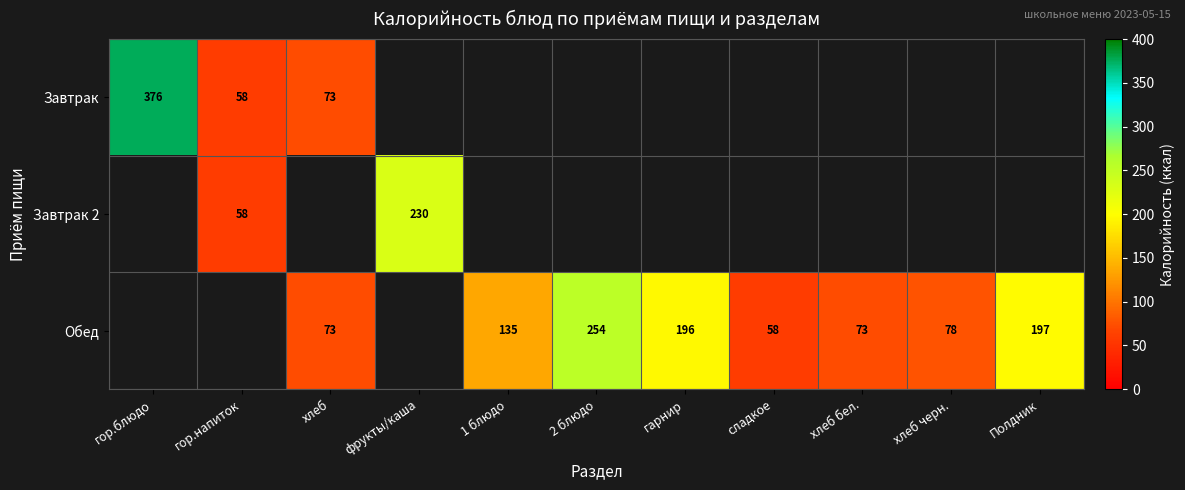

The Обед series shows 78 at хлеб черн.. True or false?

True